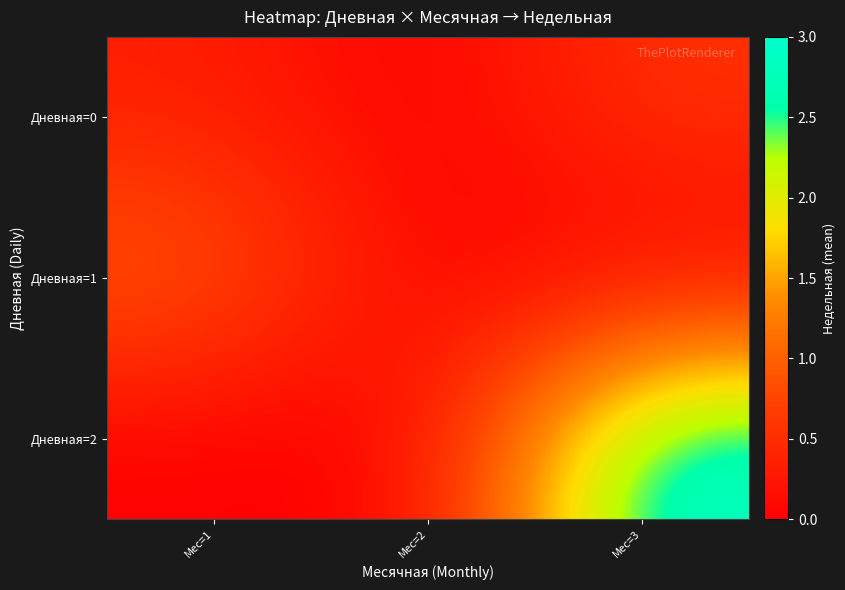

How many data points does each series have?

3